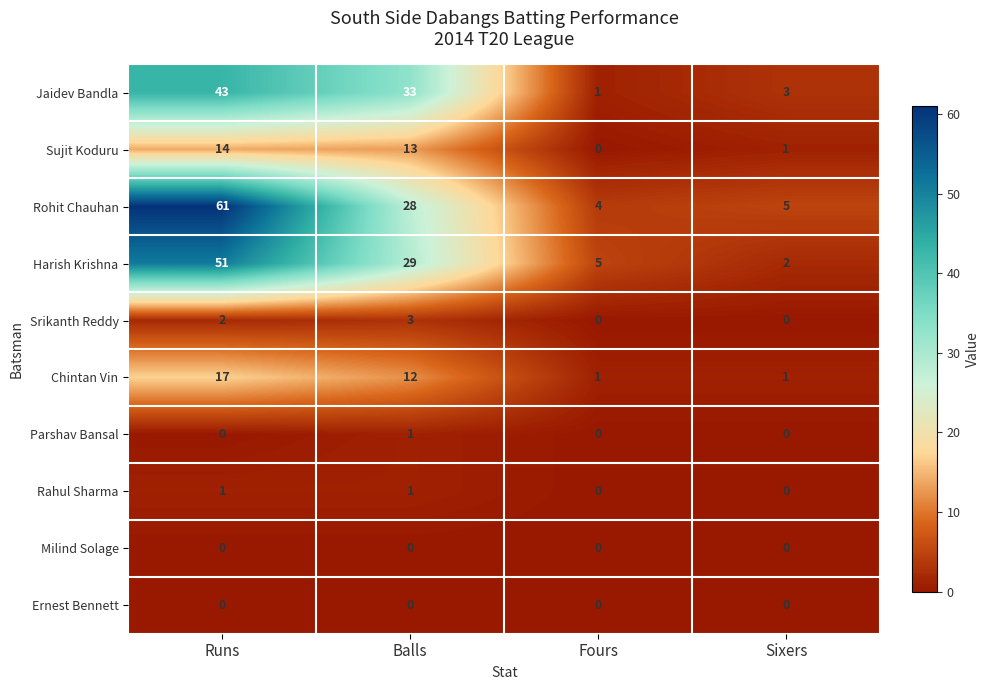

At how many categories does at least one series exceed 26?

2